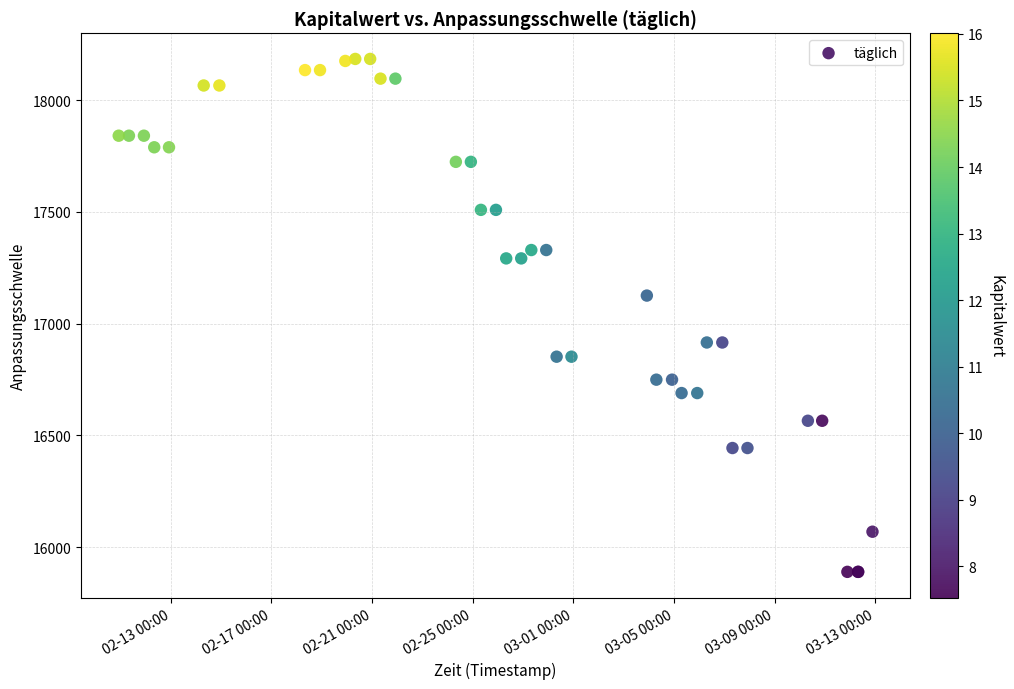

What Y value in the scatter plot is closest to 17036?

17125.2